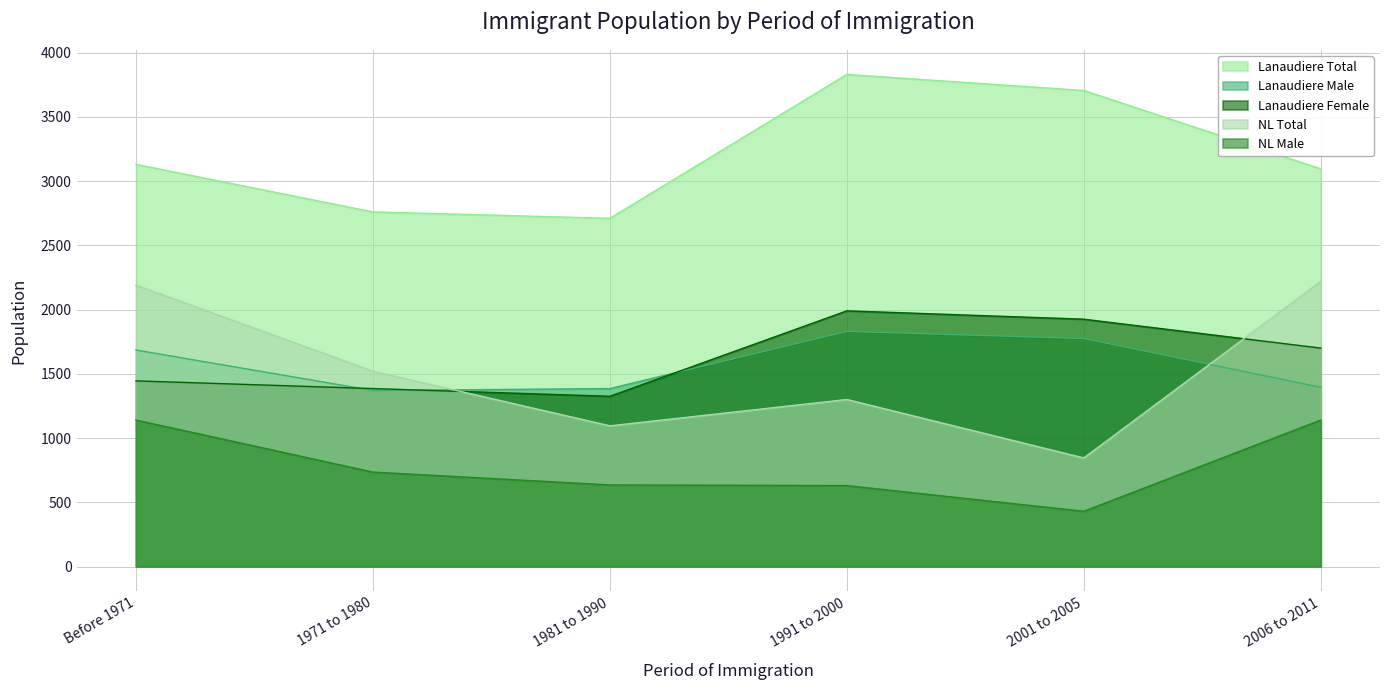

Does the chart have visible grid lines?

Yes